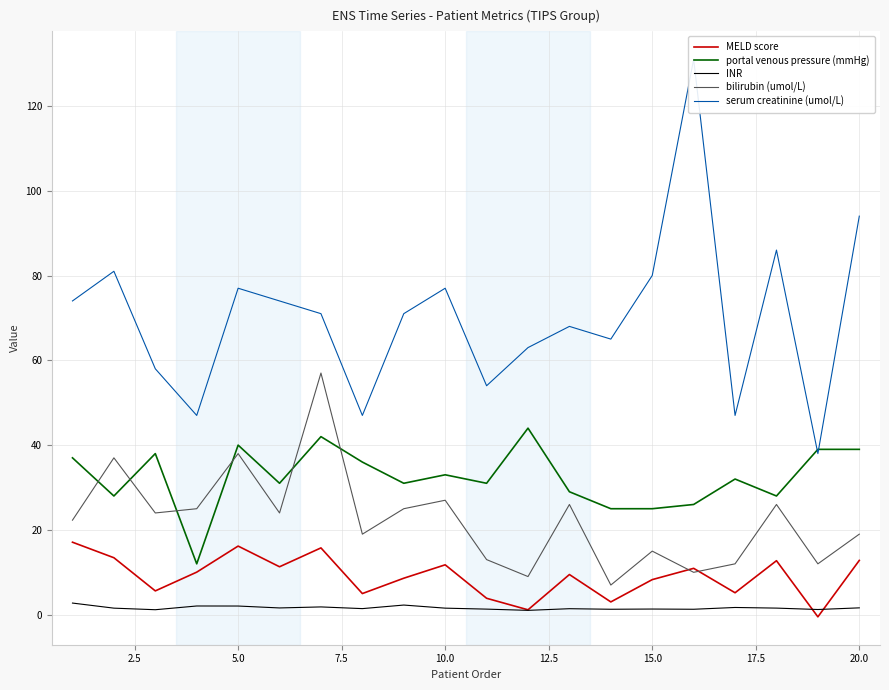

What is the lowest value of the INR series?

1.0